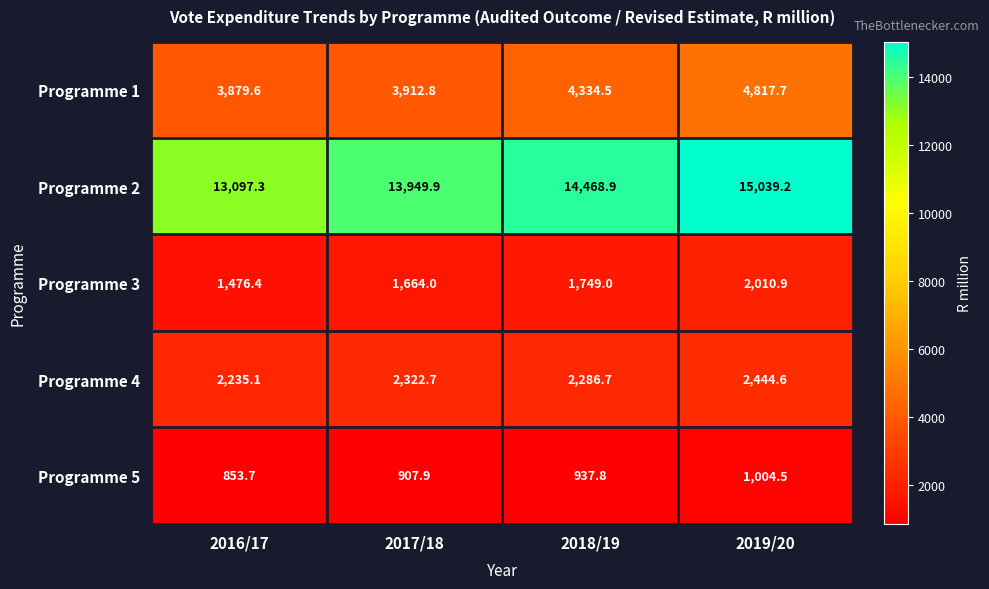

Reading left to right, transcribe all the data shown in this chart.

Programme 1: 3879.6	3912.8	4334.5	4817.7
Programme 2: 13097.3	13949.9	14468.9	15039.2
Programme 3: 1476.4	1664.0	1749.0	2010.9
Programme 4: 2235.1	2322.7	2286.7	2444.6
Programme 5: 853.7	907.9	937.8	1004.5